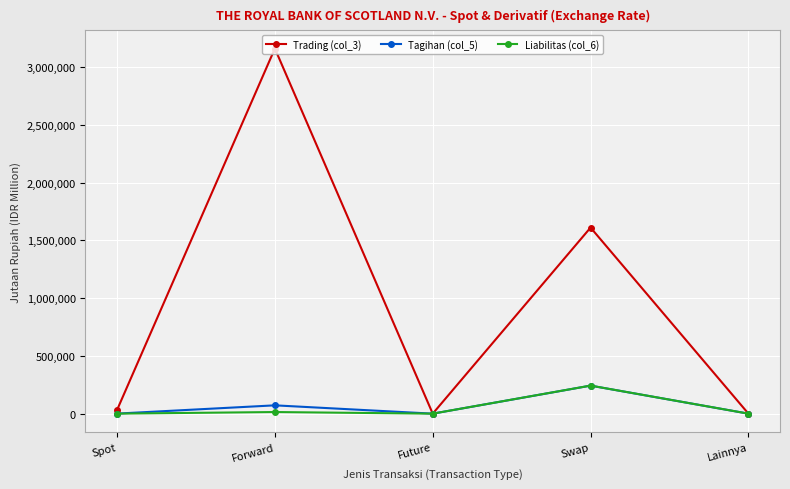

Which series changed the most between Future and Swap?

Trading (col_3)